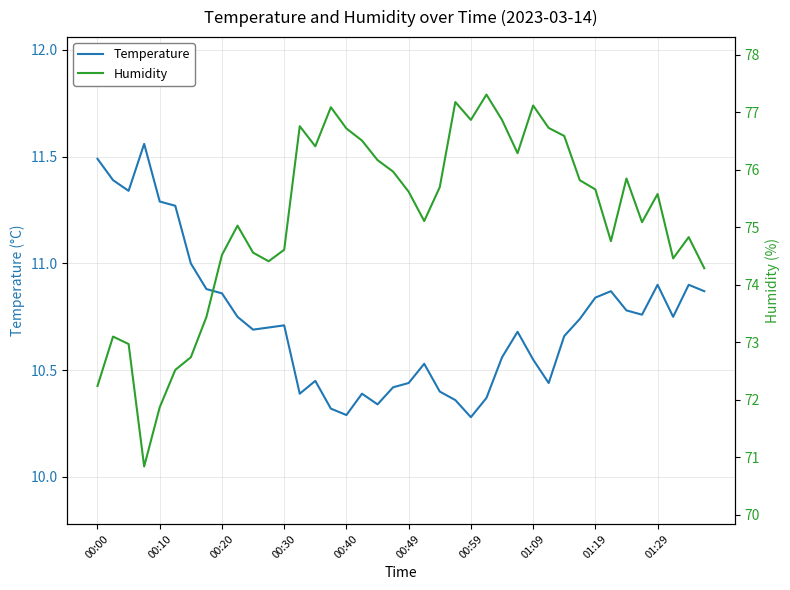

How many values in the Humidity series exceed 75?

24